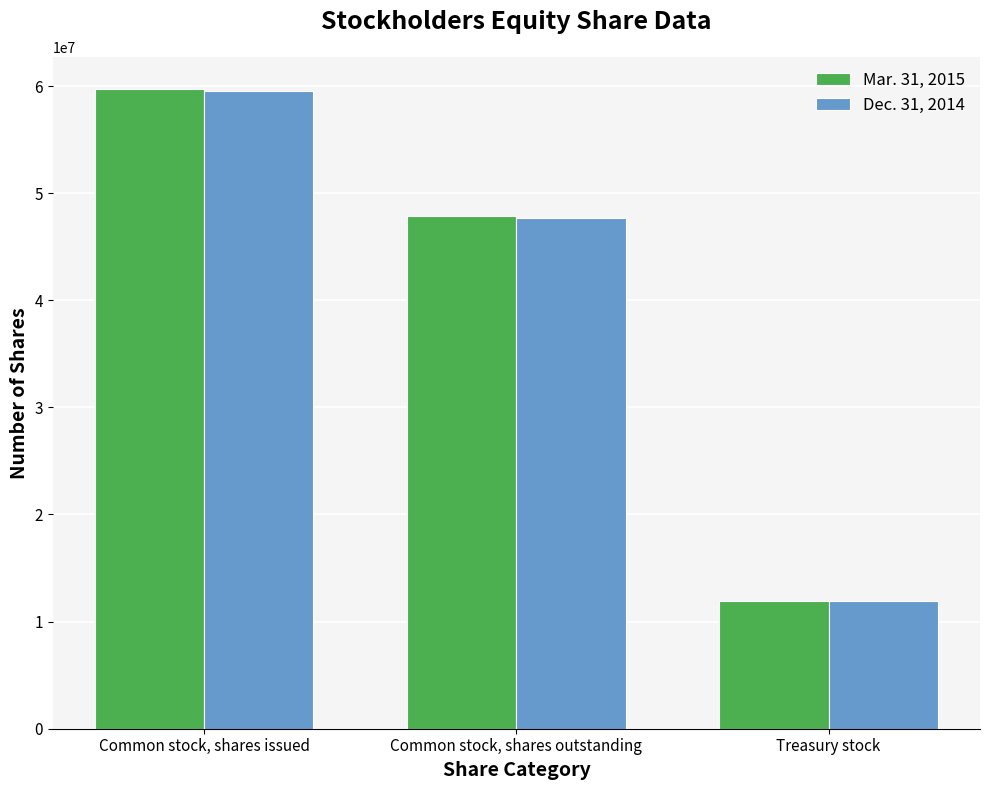

What is the total value across all series at Common stock, shares issued?

119315678